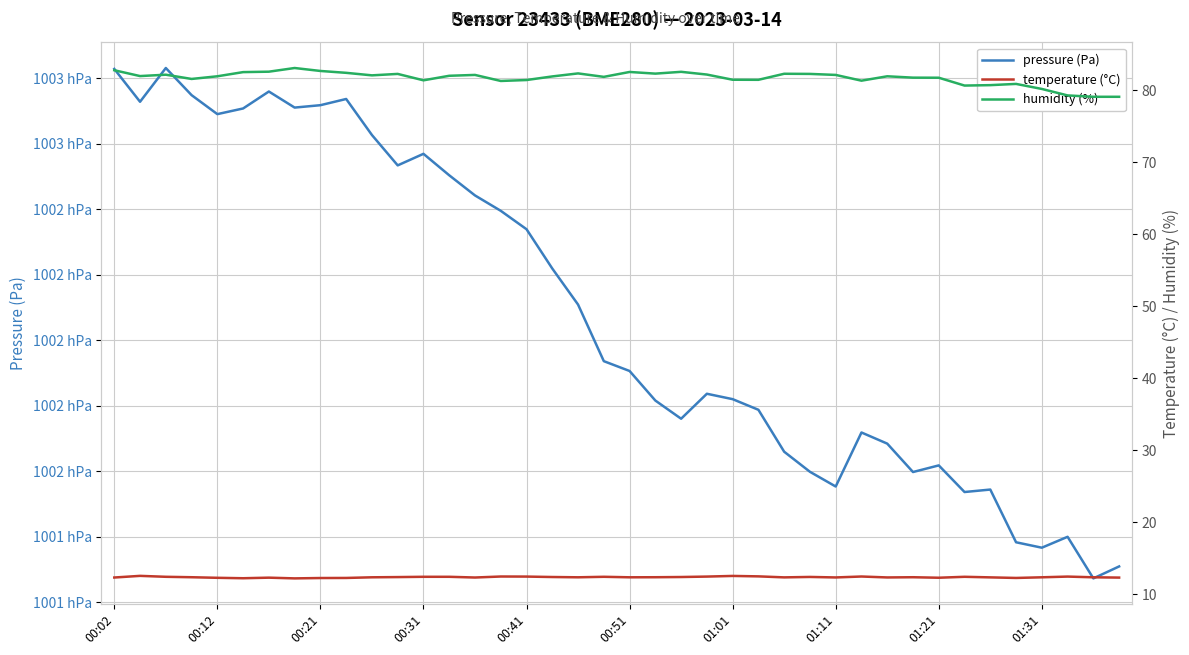

What value does the humidity (%) series have at 00:51?

82.6